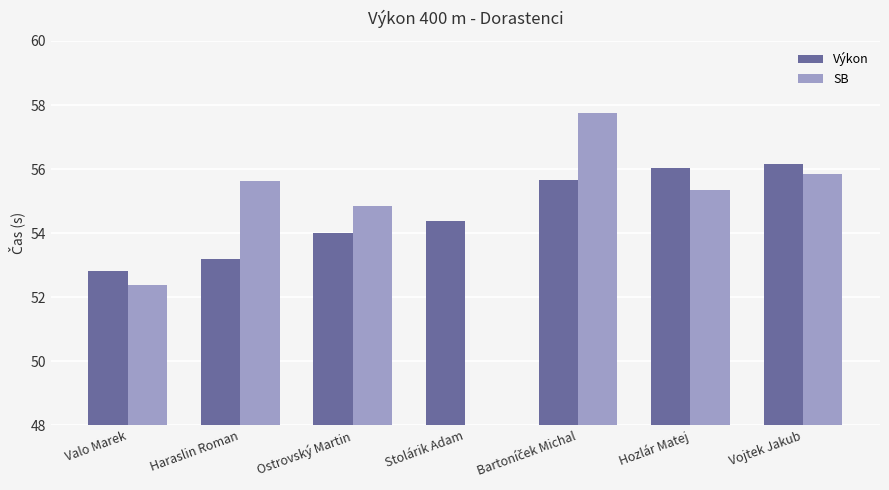

How many values in the SB series exceed 55?

4